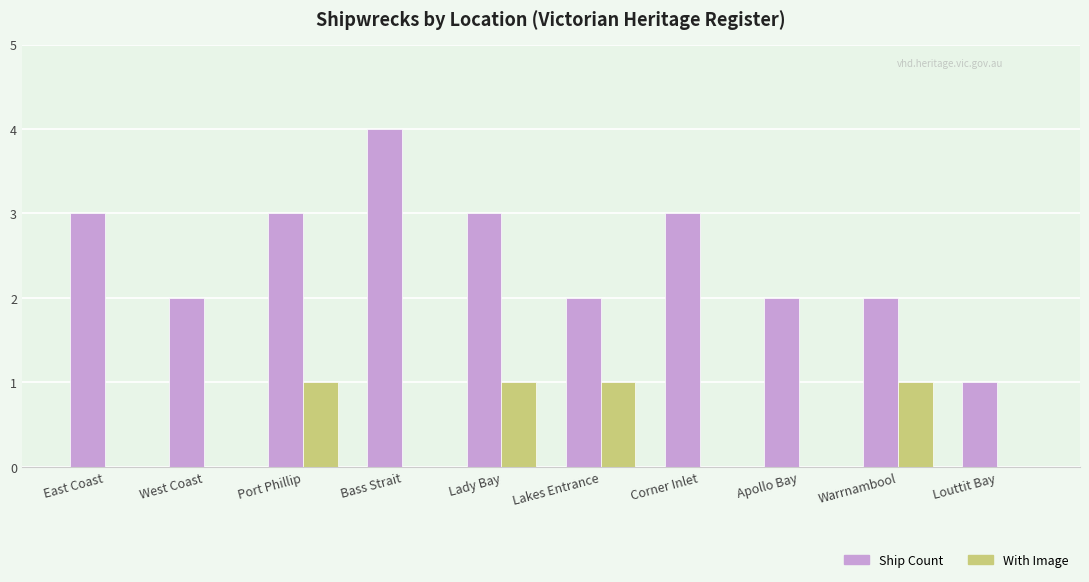

Count the With Image values in the range 0 to 1.

10